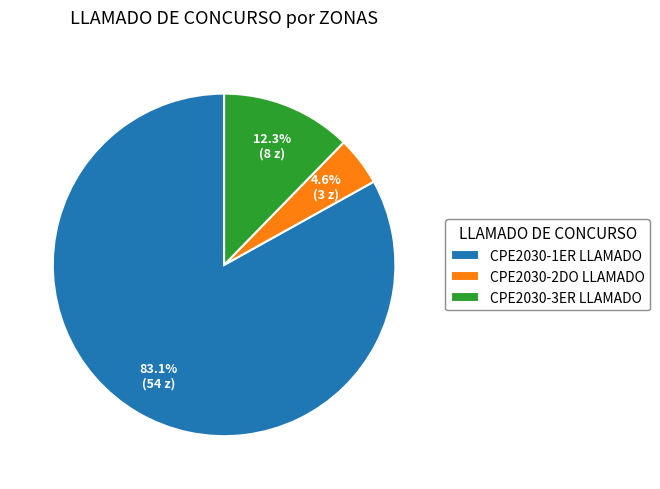

Is it true that CPE2030-2DO LLAMADO is 5% of the pie?

True